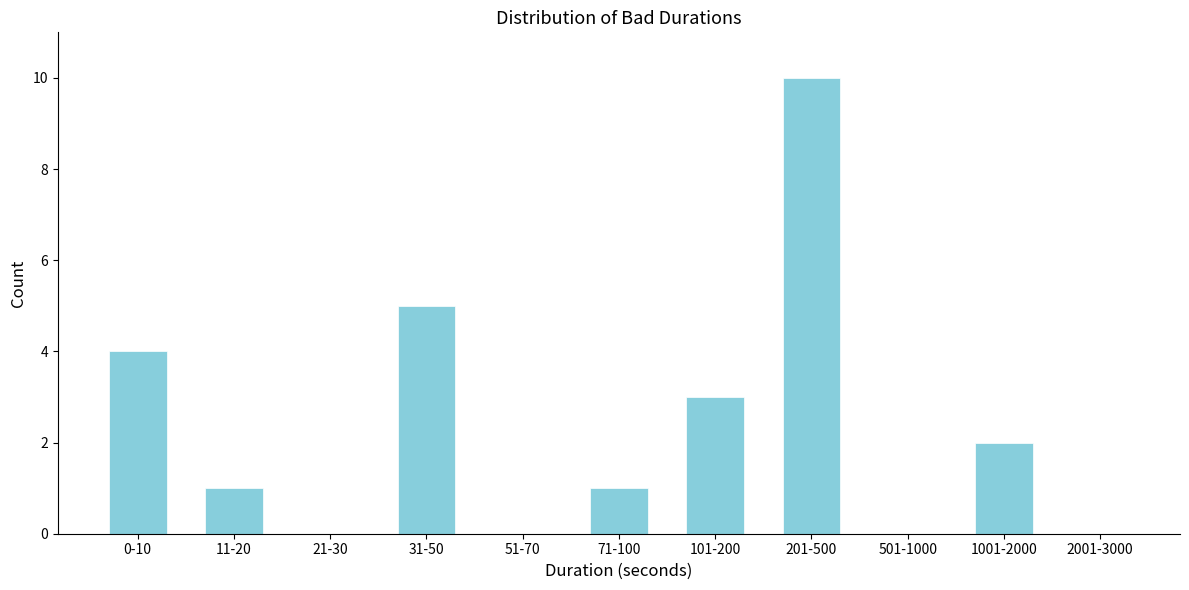

Reading right to left, what are all the values shown in this chart?

2001-3000=0	1001-2000=2	501-1000=0	201-500=10	101-200=3	71-100=1	51-70=0	31-50=5	21-30=0	11-20=1	0-10=4